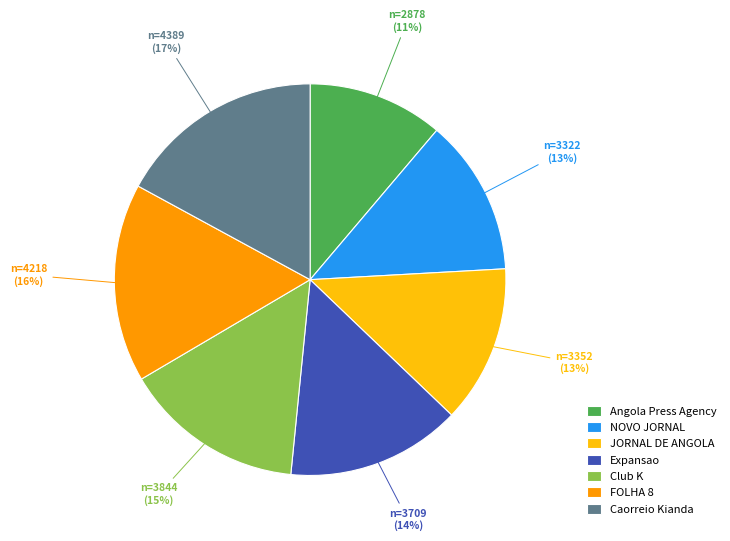

Approximately how many times larger is the value at Expansao compared to FOLHA 8?

0.9